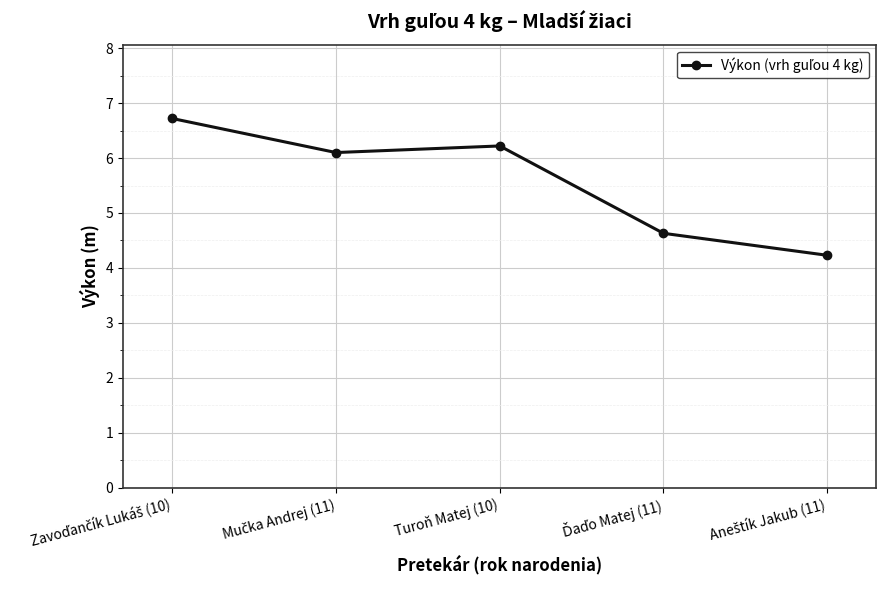

What is the greatest value displayed?

6.7